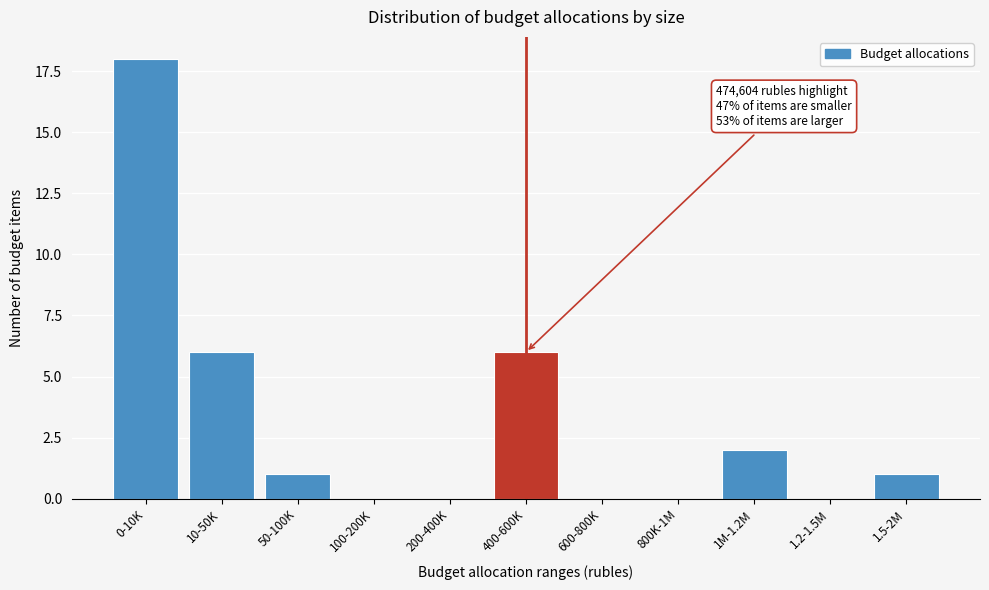

Reading left to right, list all the values displayed in this chart.

0-10K=18	10-50K=6	50-100K=1	100-200K=0	200-400K=0	400-600K=6	600-800K=0	800K-1M=0	1M-1.2M=2	1.2-1.5M=0	1.5-2M=1